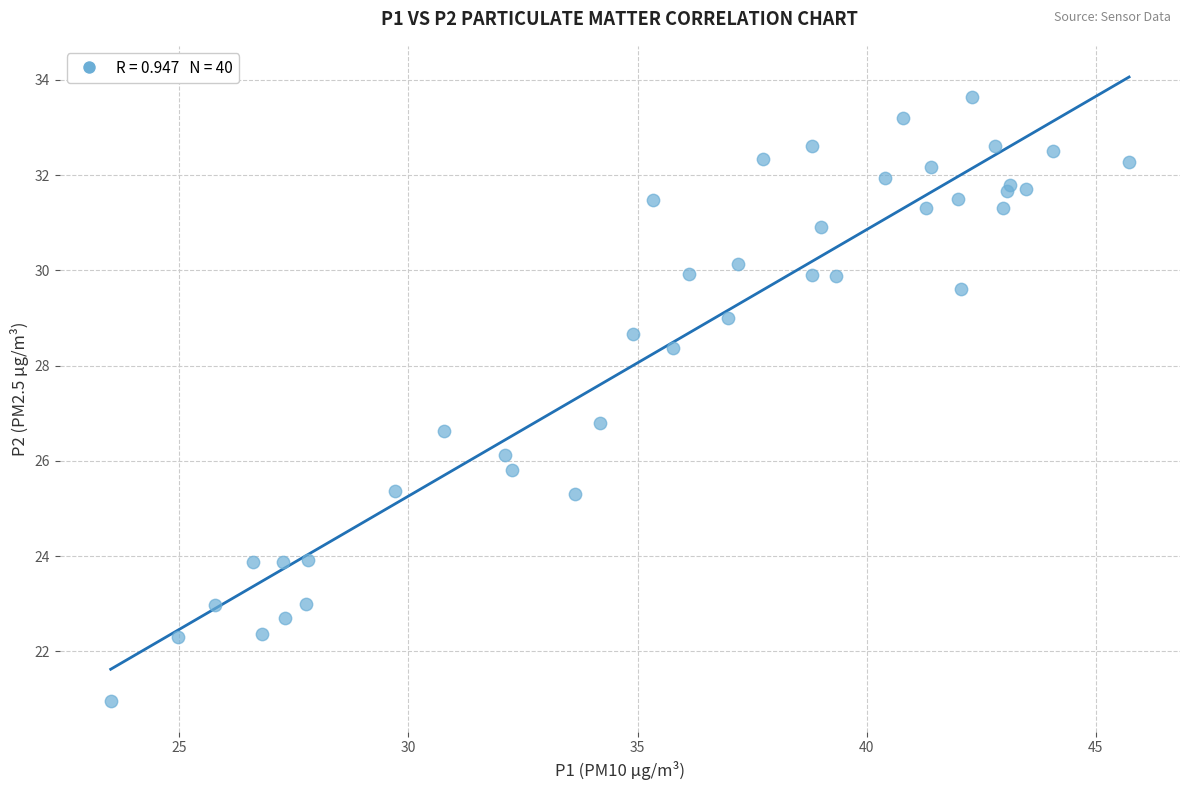

What Y value in the scatter plot is closest to 27?

26.8